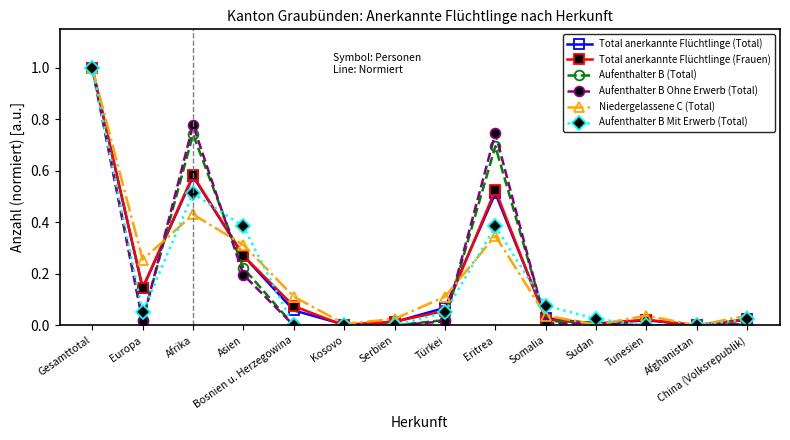

Which series changed the most between Kosovo and Türkei?

Niedergelassene C (Total)